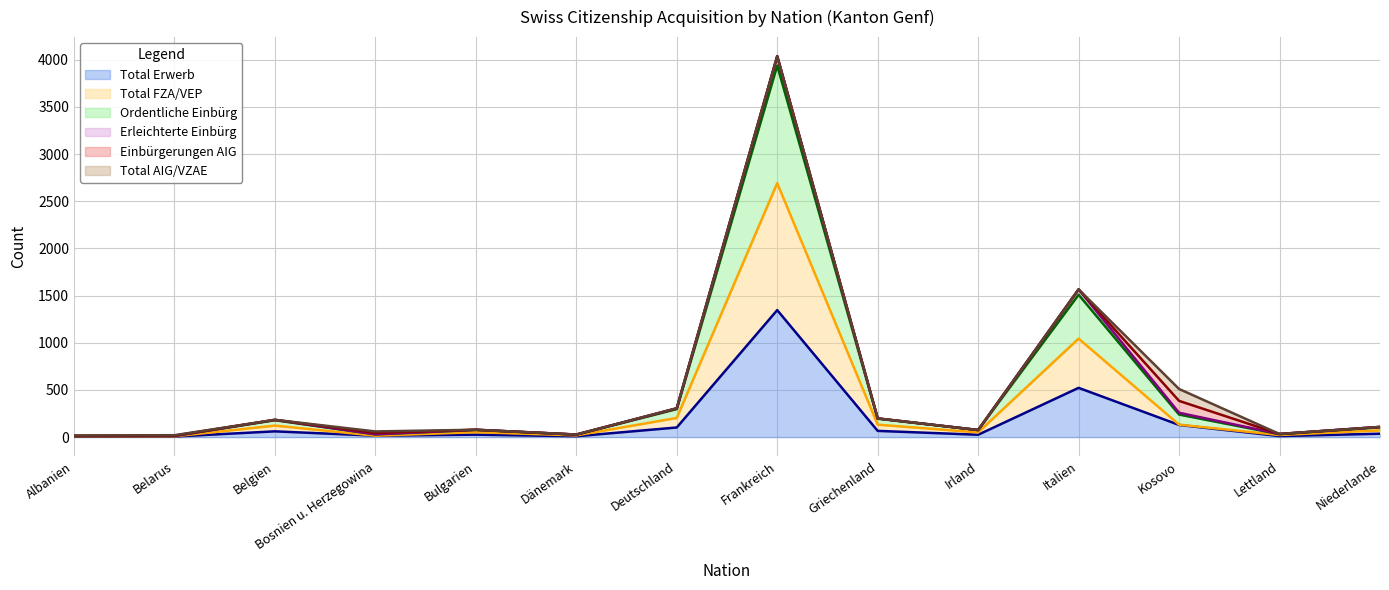

Between Kosovo and Bulgarien, which is larger?

Kosovo